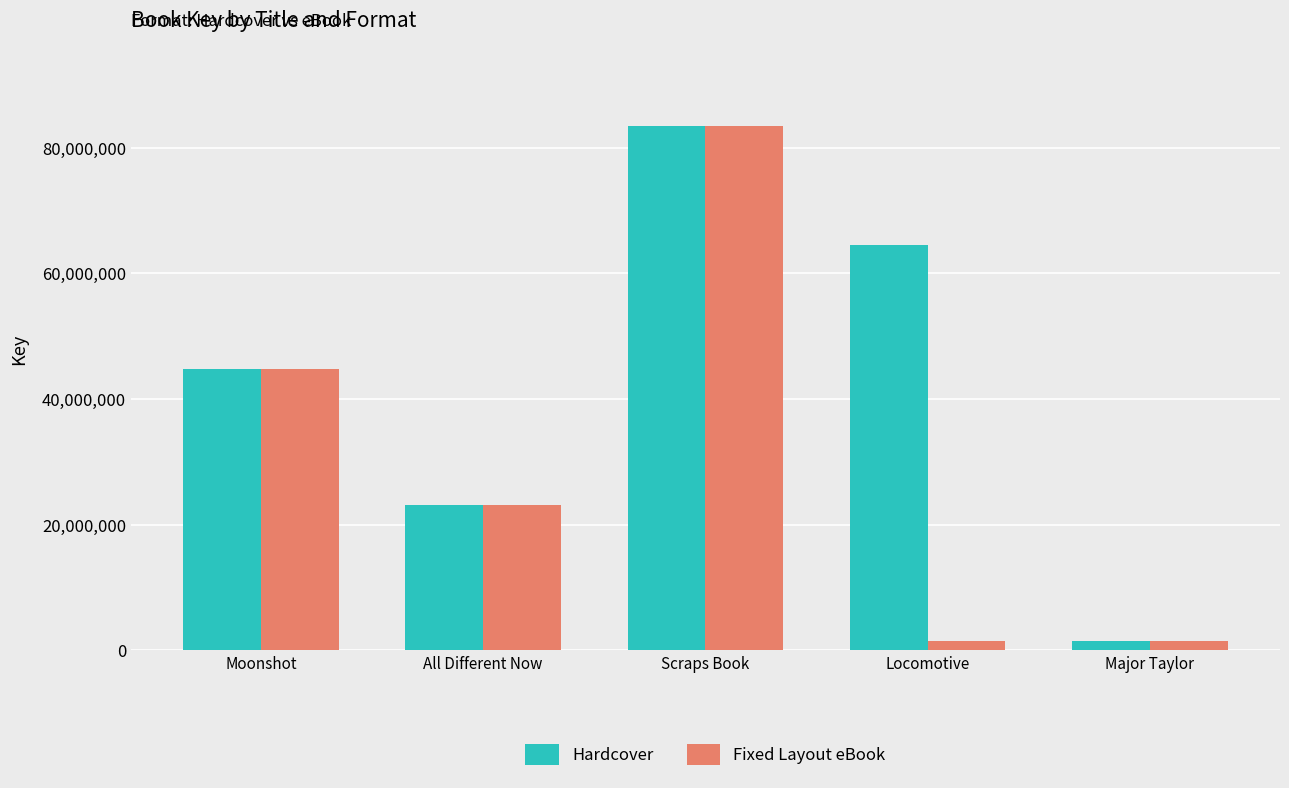

How many bars are there in each group?

2